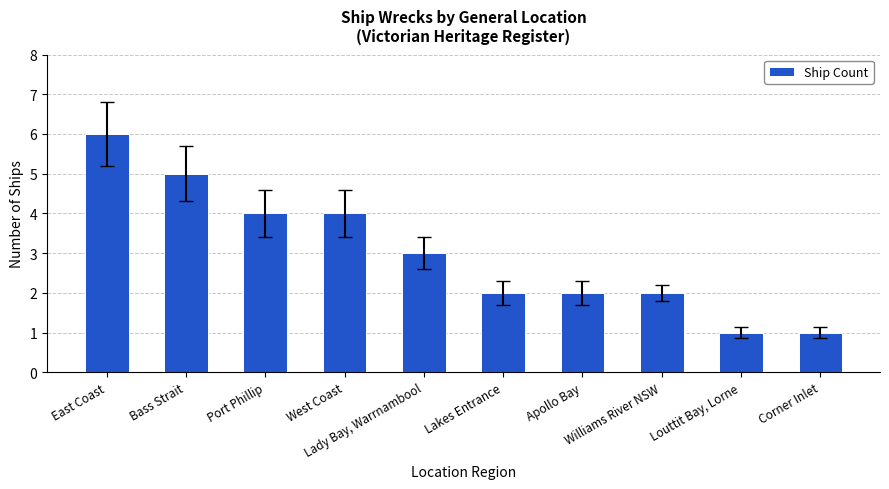

Is it true that the value at Port Phillip is 4?

True